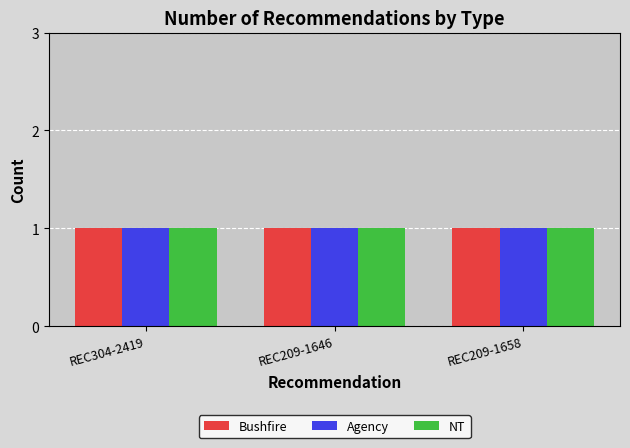

Which label corresponds to the smallest value in the chart?

REC209-1646